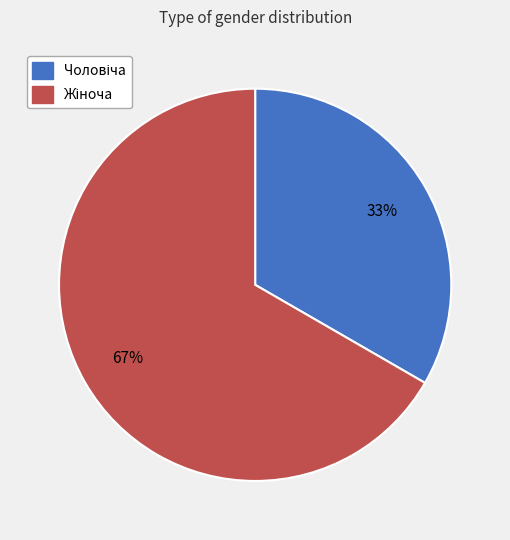

To the nearest percent, what is the average slice percentage?

50%